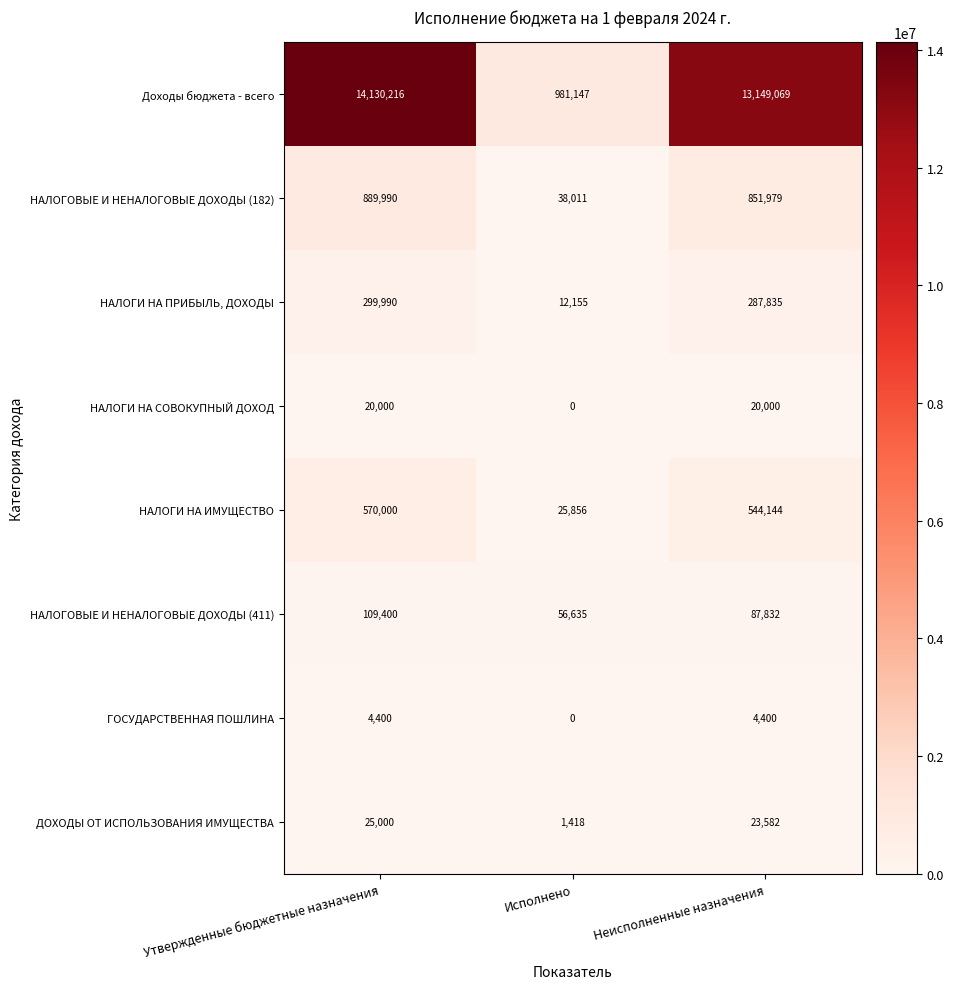

Reading left to right, extract all data points from this chart.

Доходы бюджета - всего: 14130216	981147	13149069
НАЛОГОВЫЕ И НЕНАЛОГОВЫЕ ДОХОДЫ (182): 889990	38011	851979
НАЛОГИ НА ПРИБЫЛЬ, ДОХОДЫ: 299990	12155	287835
НАЛОГИ НА СОВОКУПНЫЙ ДОХОД: 20000	0	20000
НАЛОГИ НА ИМУЩЕСТВО: 570000	25856	544144
НАЛОГОВЫЕ И НЕНАЛОГОВЫЕ ДОХОДЫ (411): 109400	56635	87832
ГОСУДАРСТВЕННАЯ ПОШЛИНА: 4400	0	4400
ДОХОДЫ ОТ ИСПОЛЬЗОВАНИЯ ИМУЩЕСТВА: 25000	1418	23582